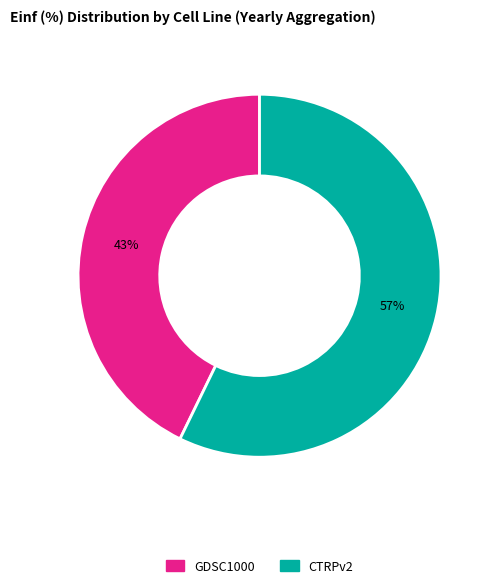

Count the number of slices in the pie.

2